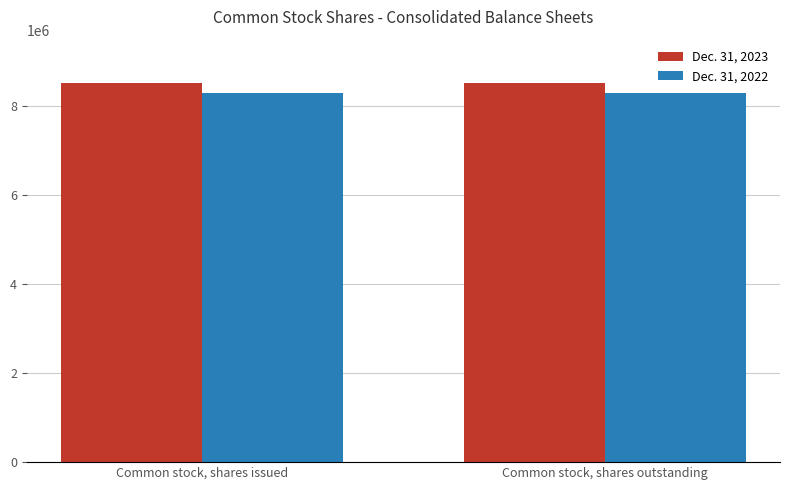

List the series in order of their overall mean, highest first.

Dec. 31, 2023, Dec. 31, 2022